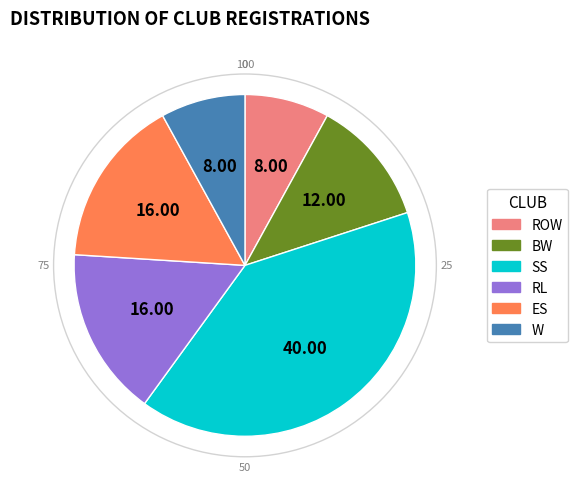

Which has a higher value, ES or ROW?

ES